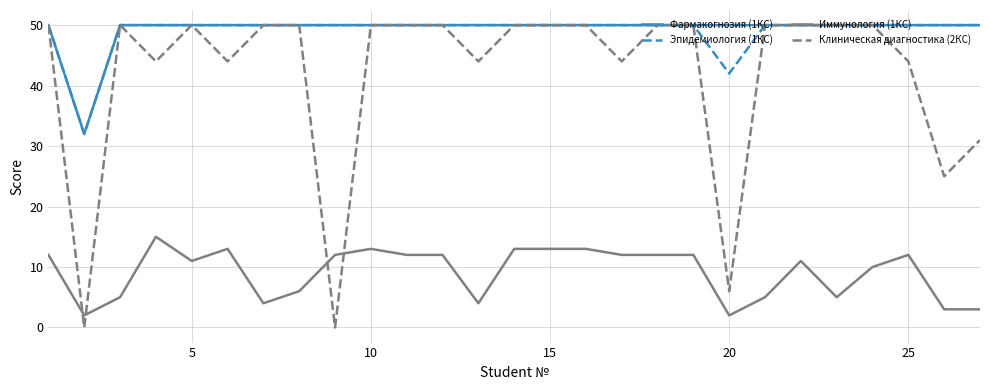

What is the difference between the second highest and second lowest values in the Клиническая диагностика (2КС) series?

50